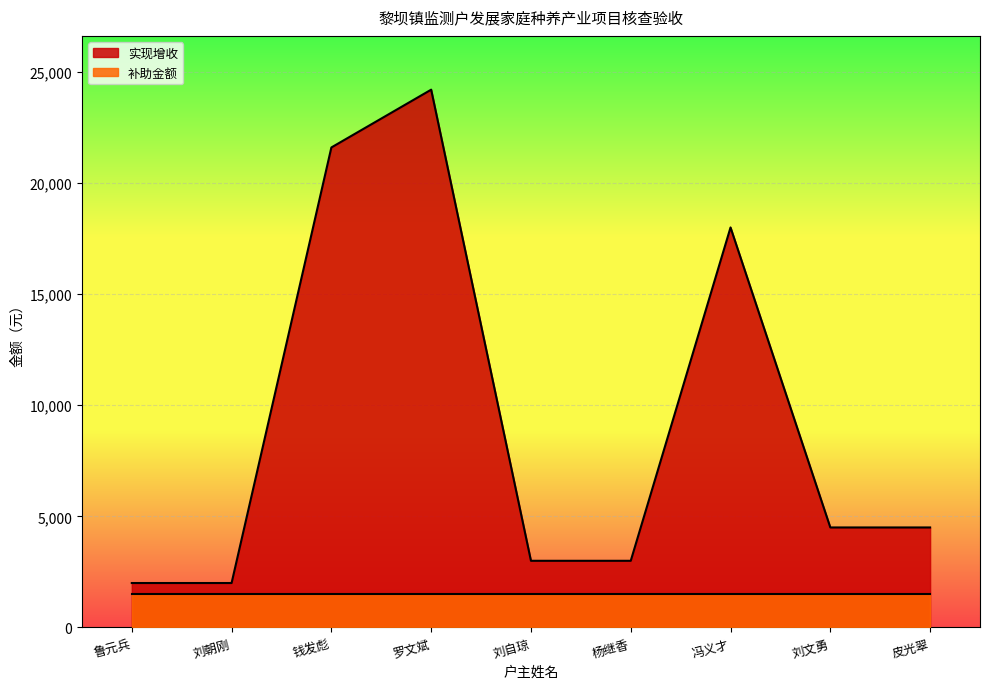

Does the chart display data point markers on the line(s)?

No